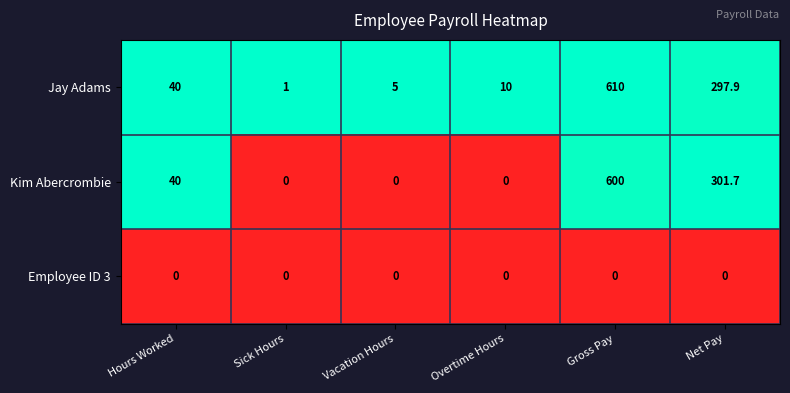

Read the Jay Adams value at Overtime Hours.

10.0